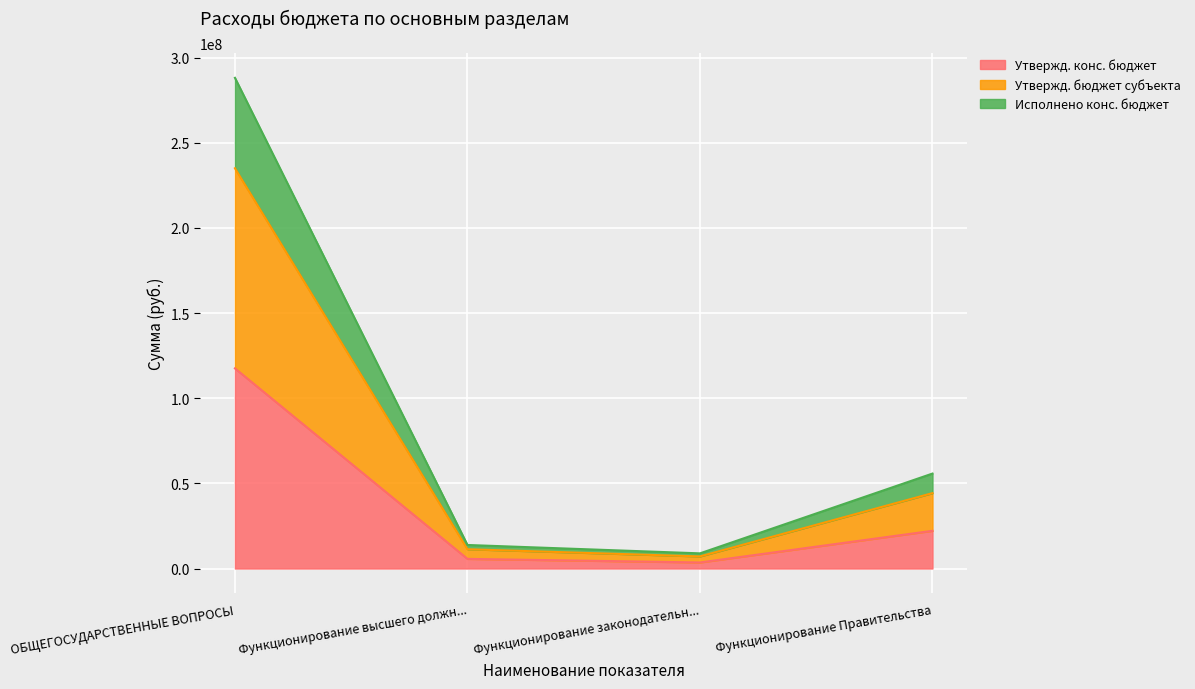

Does the chart display data point markers on the line(s)?

No